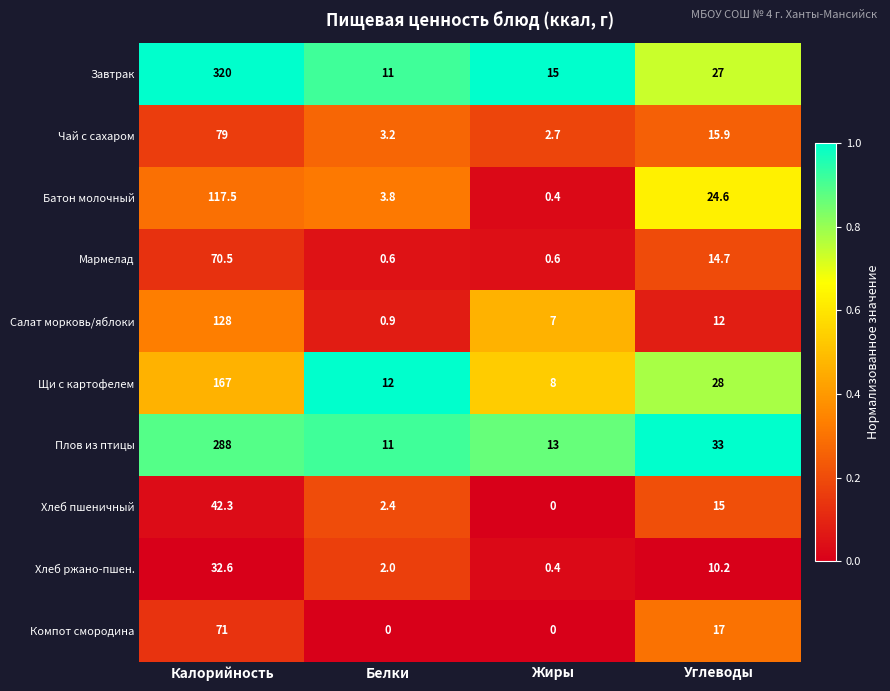

What is the difference between the second highest and second lowest values in the Чай с сахаром series?

12.7